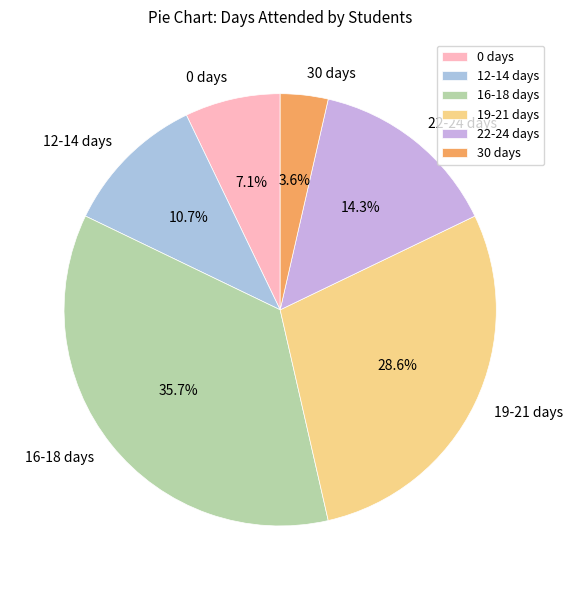

How many segments does this pie chart have?

6